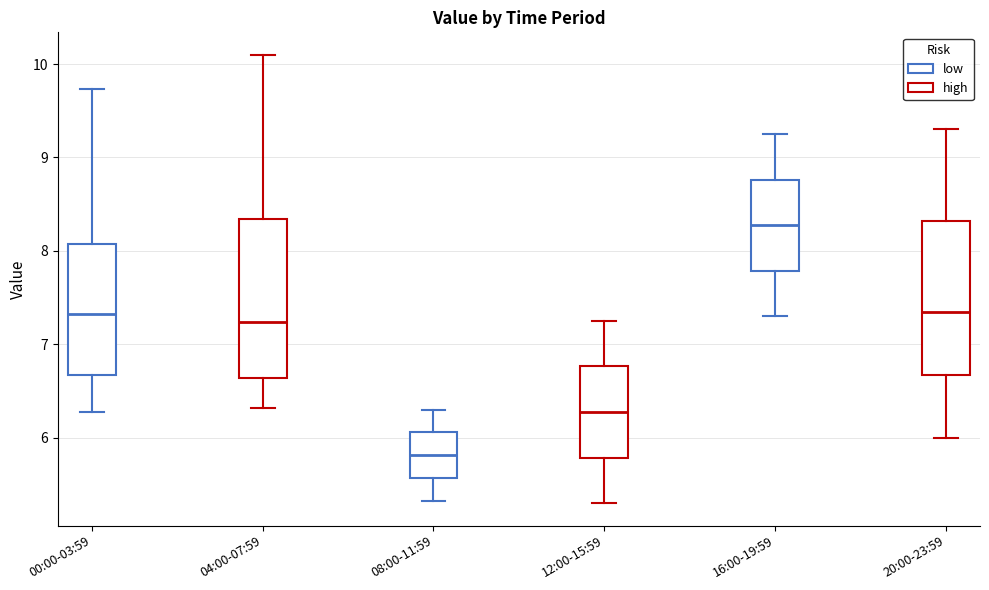

Reading left to right, transcribe this box plot: for each box, give where its median line is, the range the box spans, and where its two whiskers end, as read against the y-axis. The values are not printed on the chart, so give them approximately, as read against the axis.

00:00-03:59: median 7.3, box 6.7 to 8.1, whiskers 6.3 to 9.7
04:00-07:59: median 7.2, box 6.6 to 8.3, whiskers 6.3 to 10.1
08:00-11:59: median 5.8, box 5.6 to 6.1, whiskers 5.3 to 6.3
12:00-15:59: median 6.3, box 5.8 to 6.8, whiskers 5.3 to 7.3
16:00-19:59: median 8.3, box 7.8 to 8.8, whiskers 7.3 to 9.3
20:00-23:59: median 7.4, box 6.7 to 8.3, whiskers 6.0 to 9.3